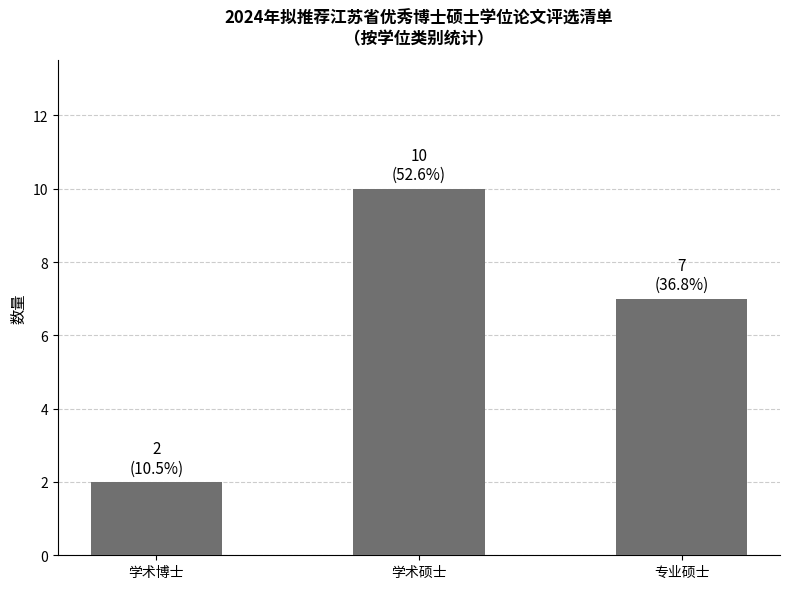

Reading left to right, list all the values displayed in this chart.

学术博士=2	学术硕士=10	专业硕士=7